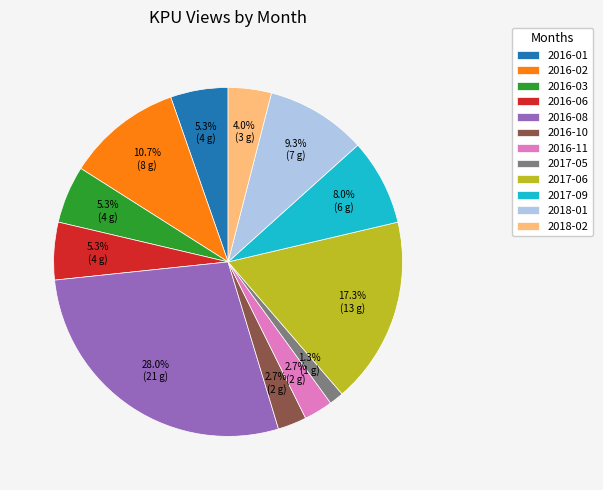

What is the smallest slice in the pie chart?

2017-05